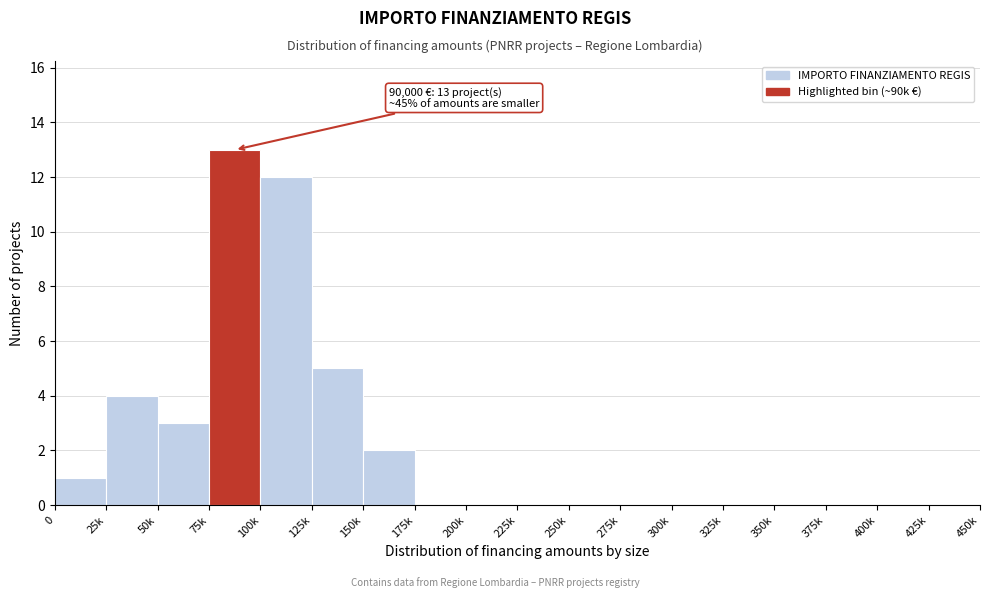

Reading left to right, extract all data points from this chart.

0=1	25k=4	50k=3	75k=13	100k=12	125k=5	150k=2	175k=0	200k=0	225k=0	250k=0	275k=0	300k=0	325k=0	350k=0	375k=0	400k=0	425k=0